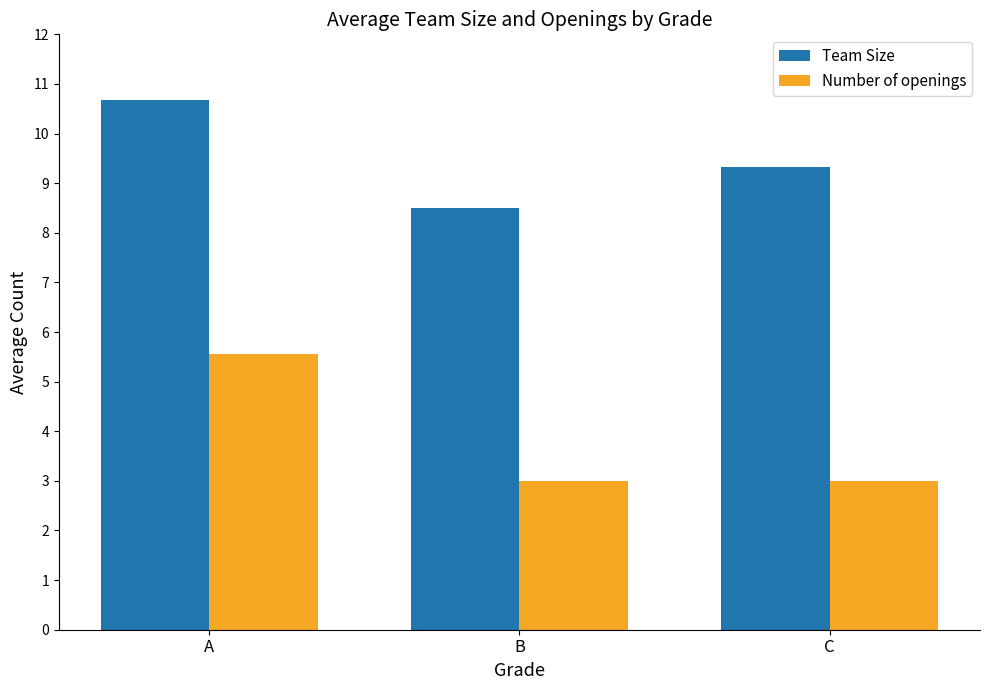

Which category has the highest value in the Number of openings series?

A